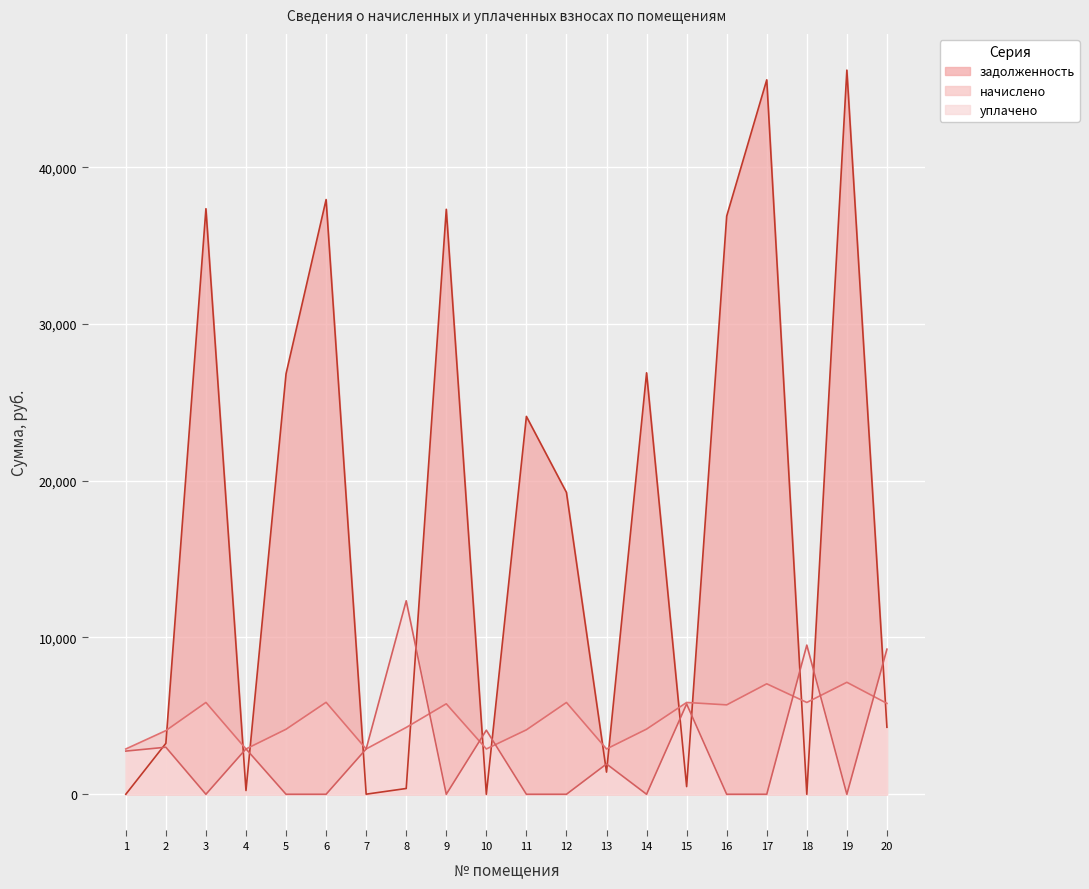

Which series has the largest range (max minus min)?

задолженность